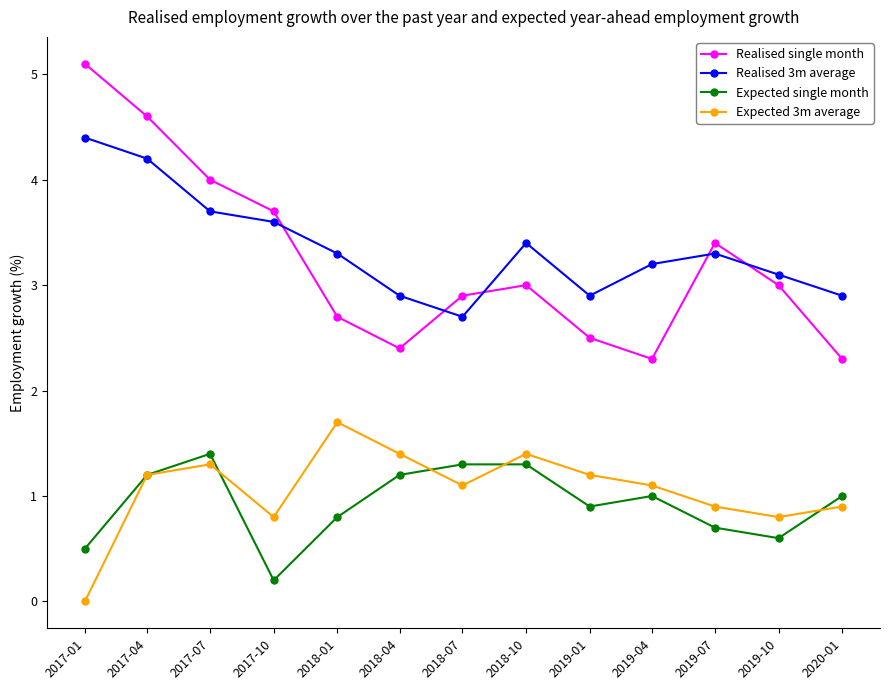

How many values in the Realised single month series are below 3?

6